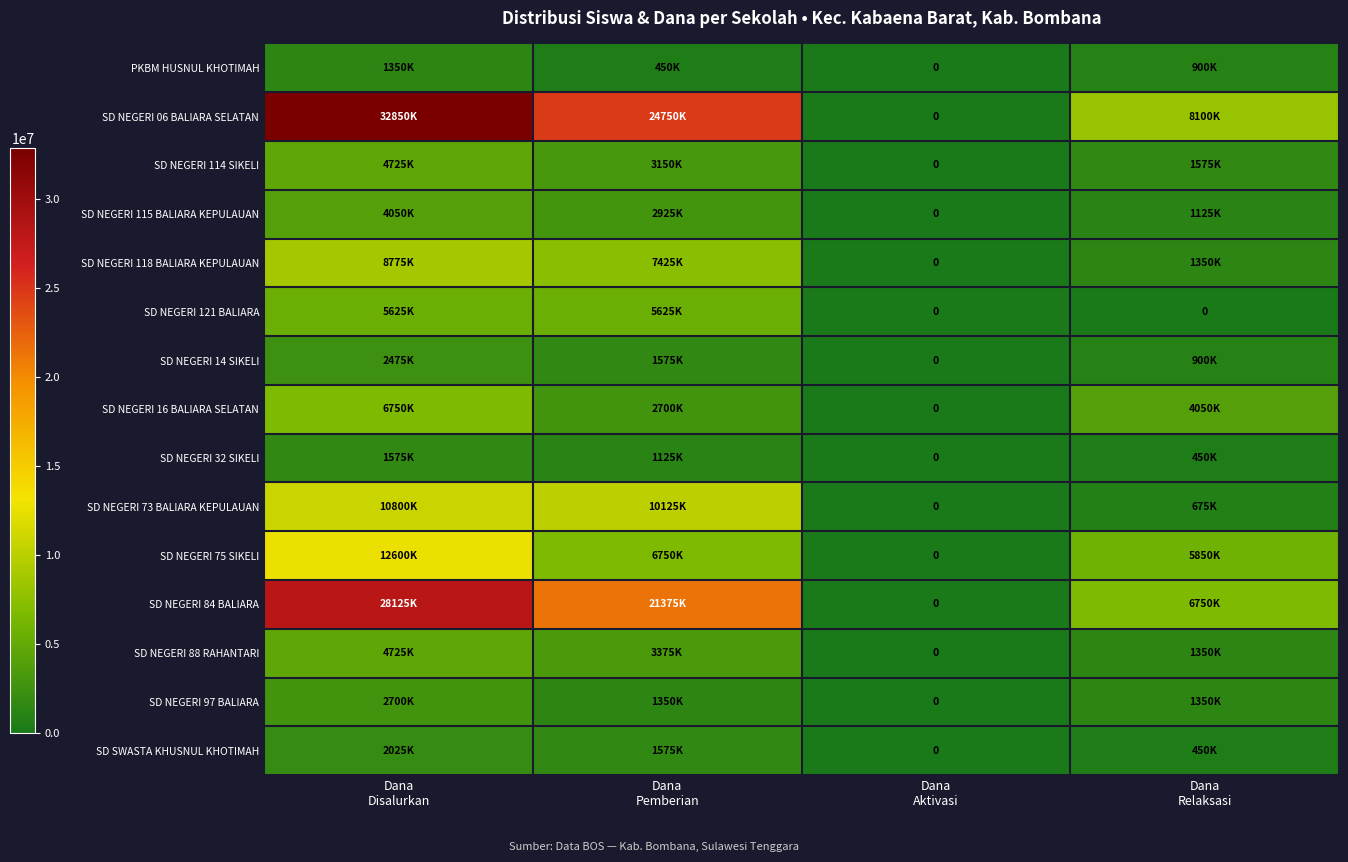

Count the SD NEGERI 115 BALIARA KEPULAUAN values in the range 1125000 to 4050000.

3